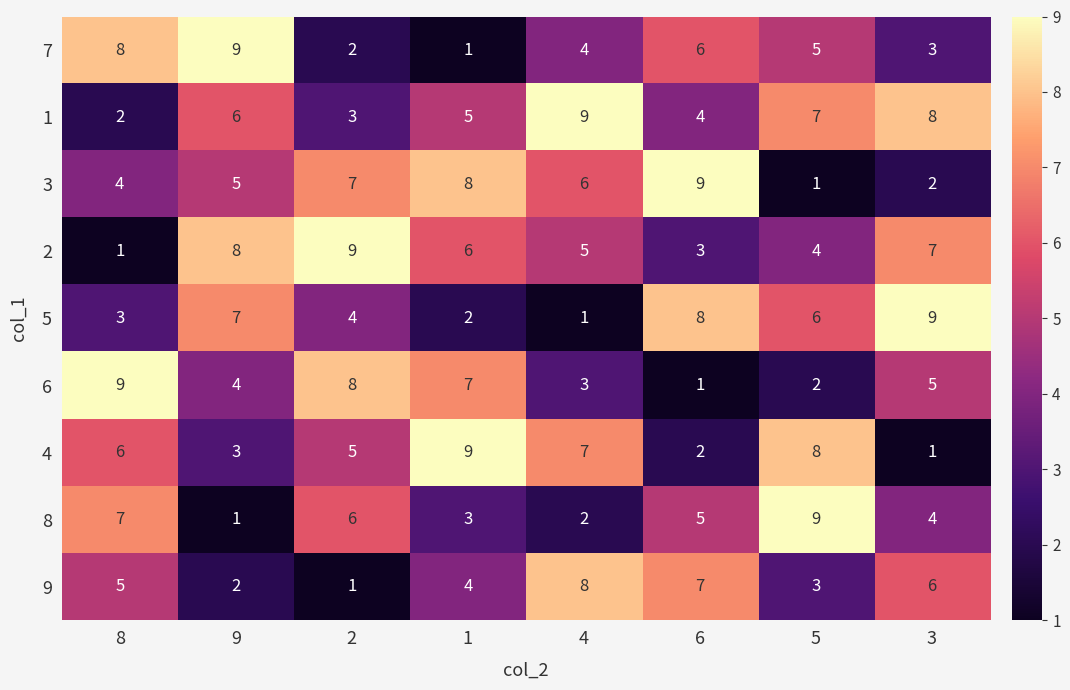

At which label is 7 closest to 5?

5